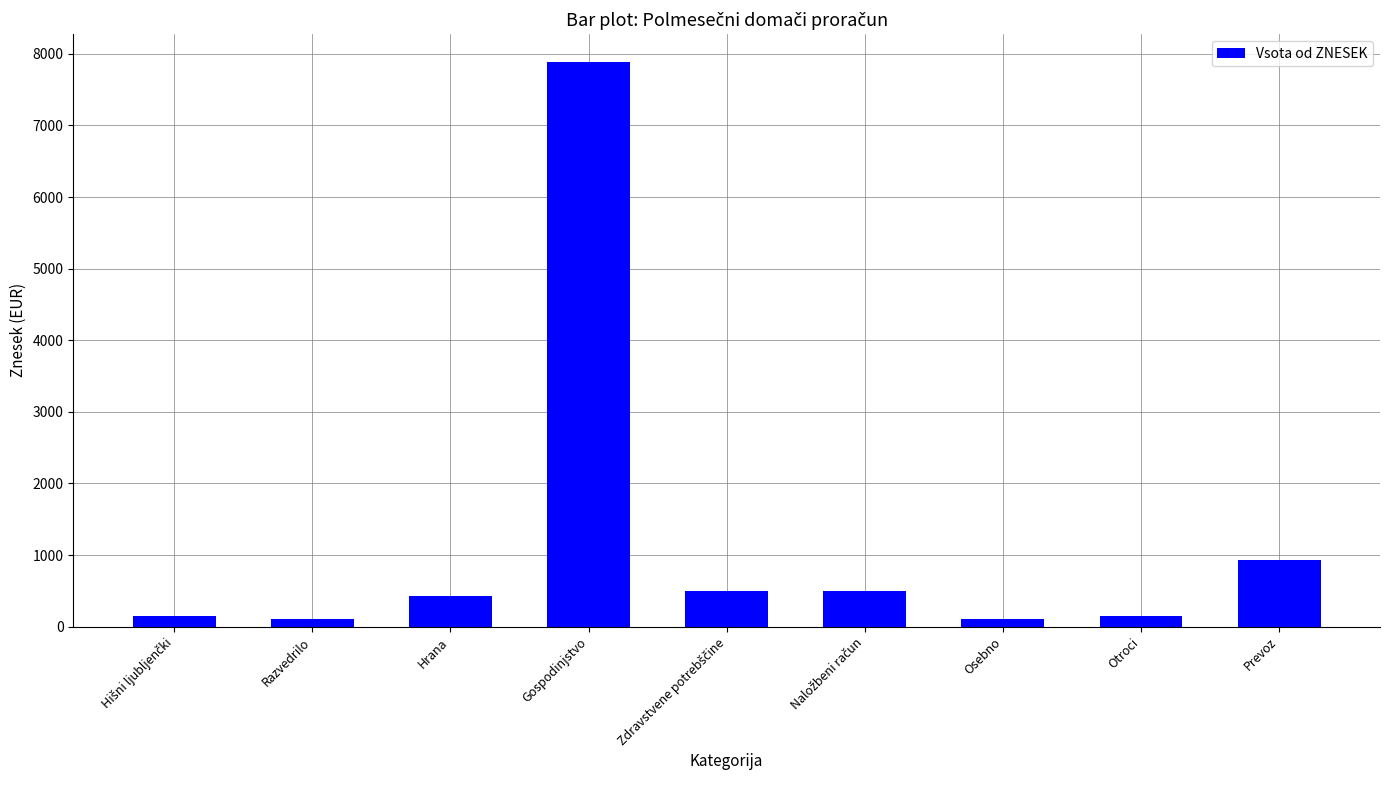

The value at Gospodinjstvo is 7880. True or false?

True